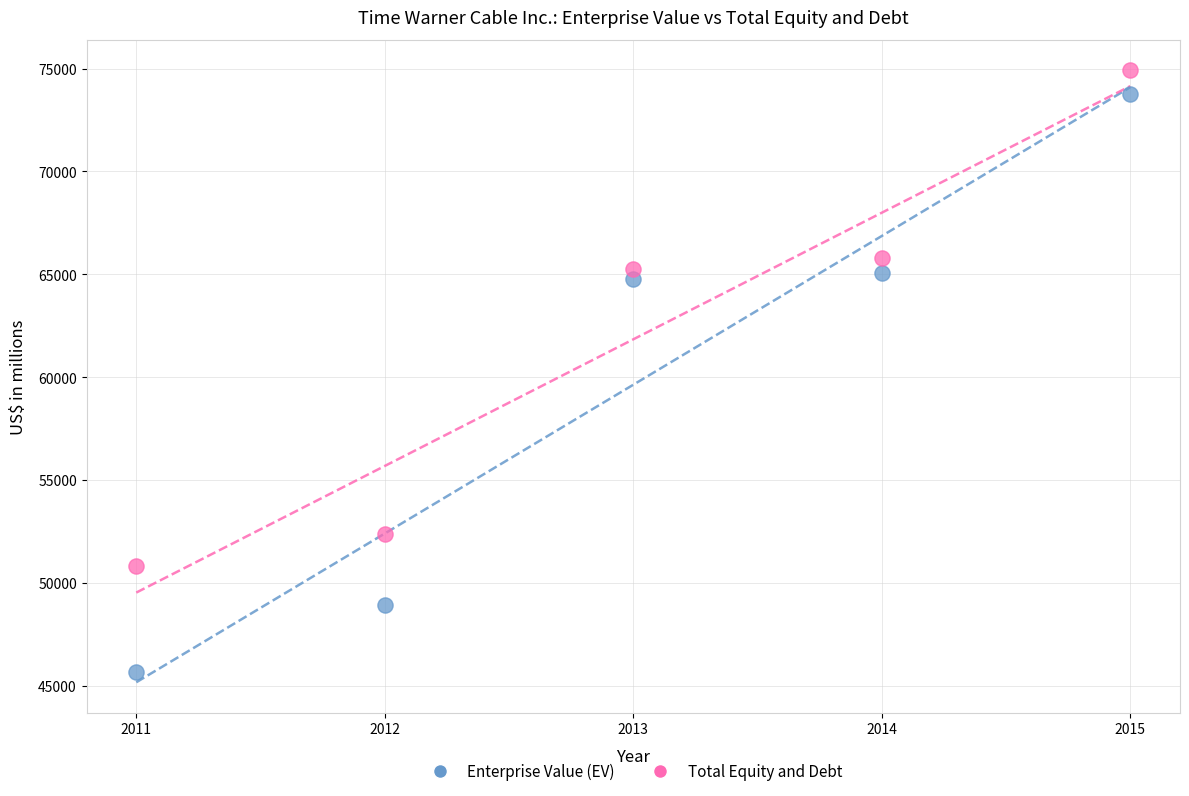

Which series reaches the minimum Y coordinate?

Enterprise Value (EV)